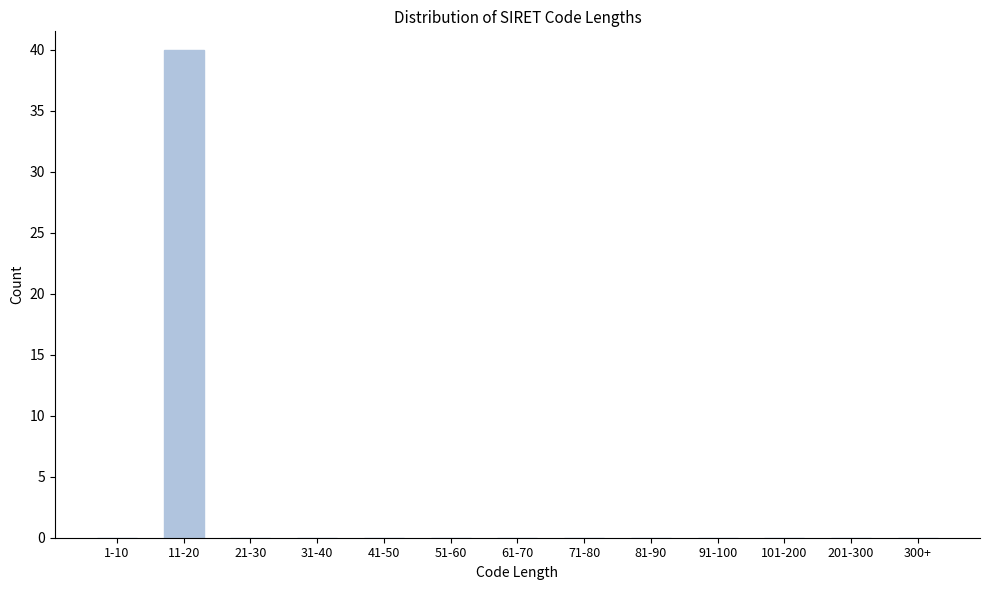

Reading left to right, extract all data points from this chart.

1-10=0	11-20=40	21-30=0	31-40=0	41-50=0	51-60=0	61-70=0	71-80=0	81-90=0	91-100=0	101-200=0	201-300=0	300+=0